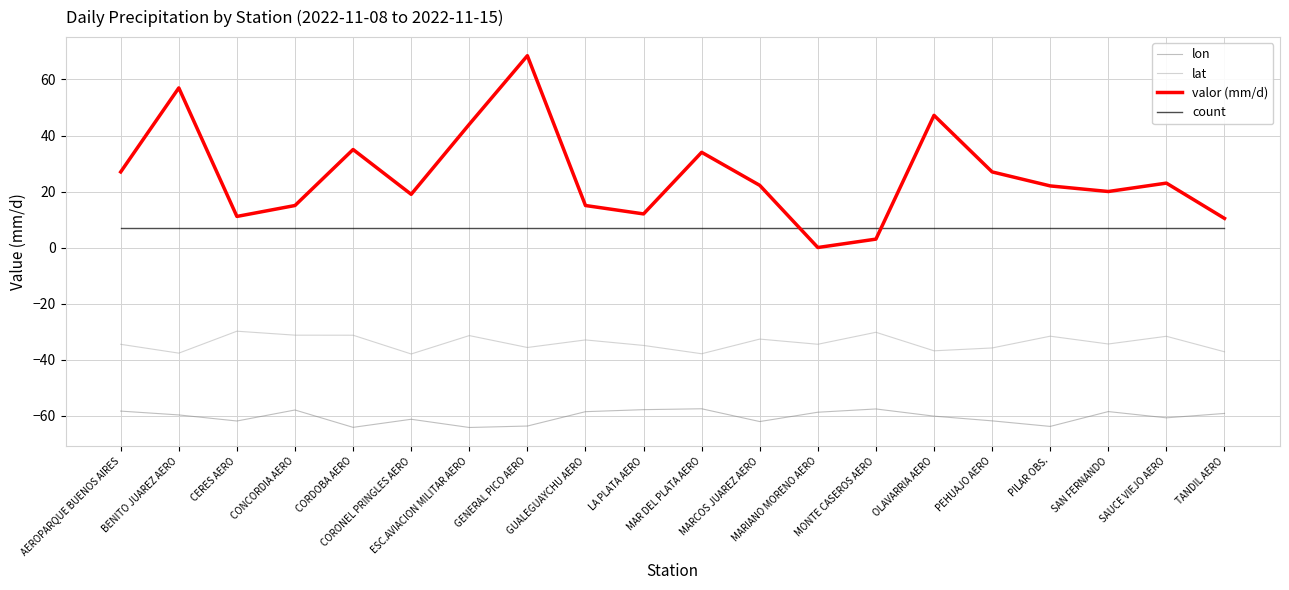

What is the average value of the valor (mm/d) series?

25.6